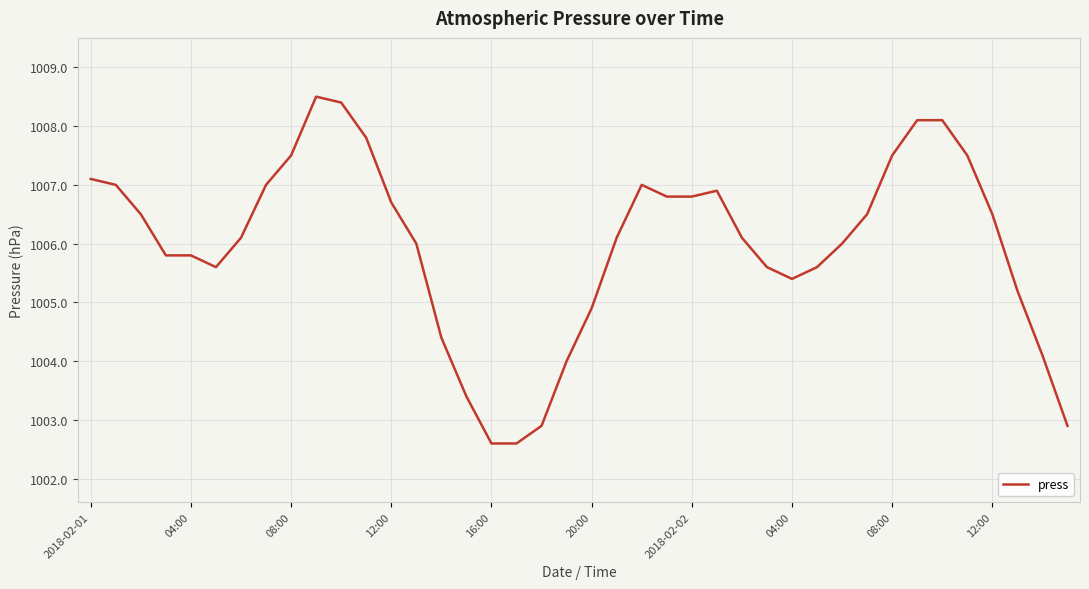

What is the minimum value shown in the chart?

1002.6